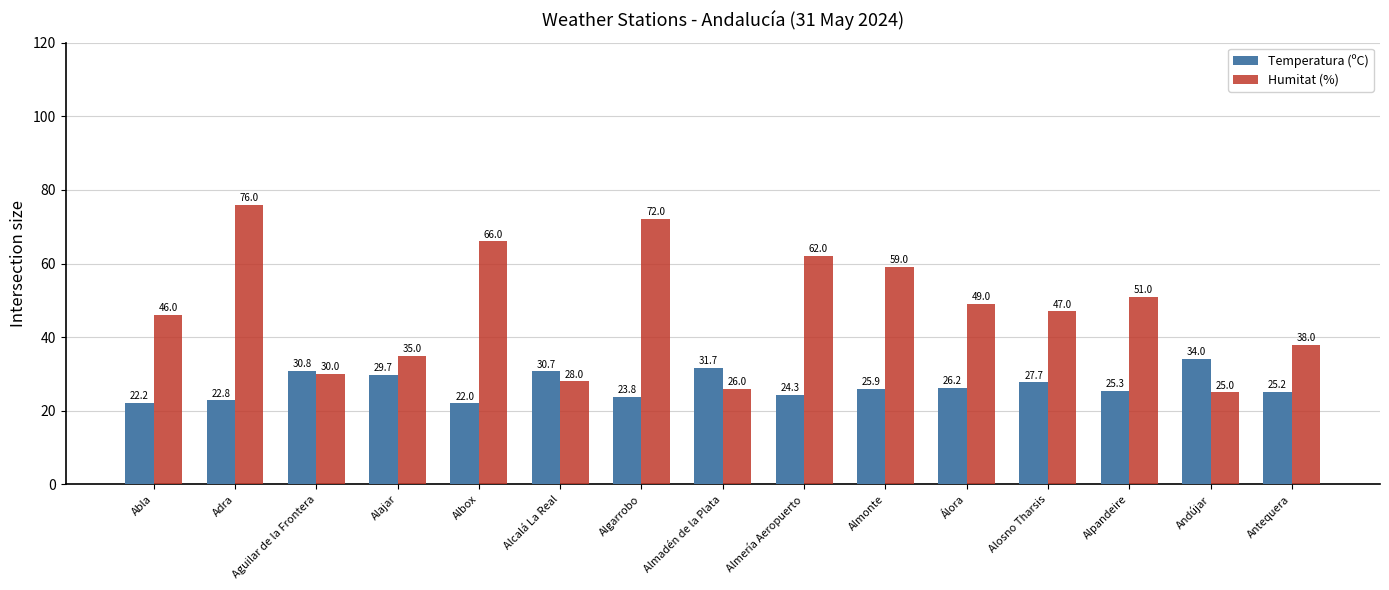

Which category has the highest value in the Humitat (%) series?

Adra